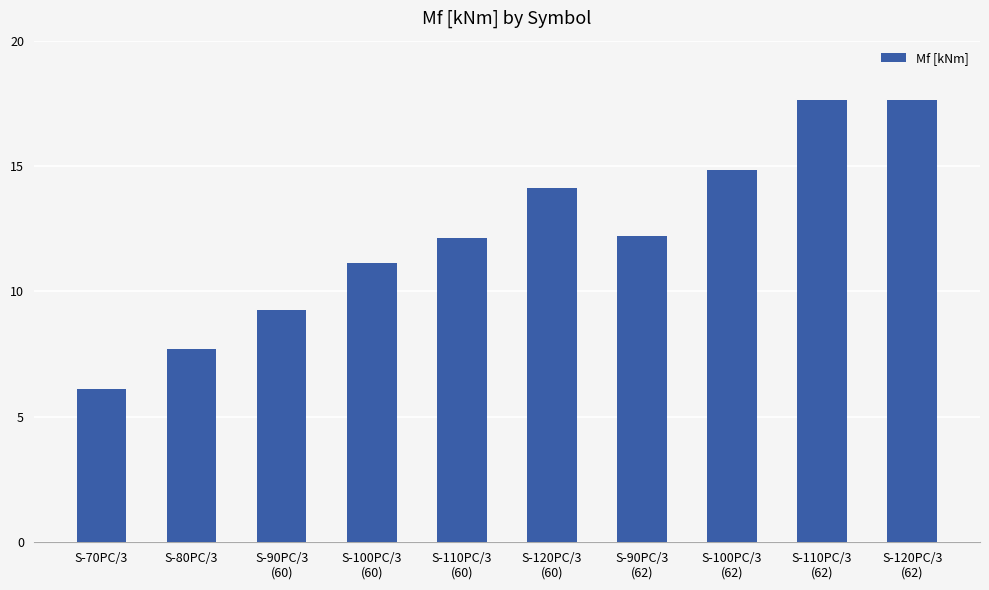

What is the minimum value shown in the chart?

6.1